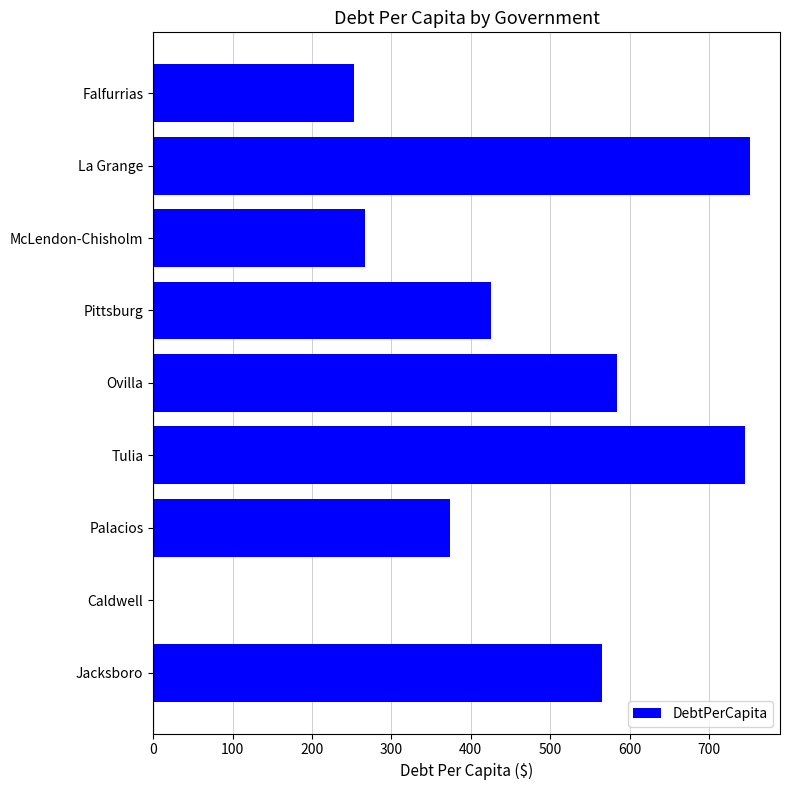

What is the change in value from Falfurrias to Palacios?

+120.1